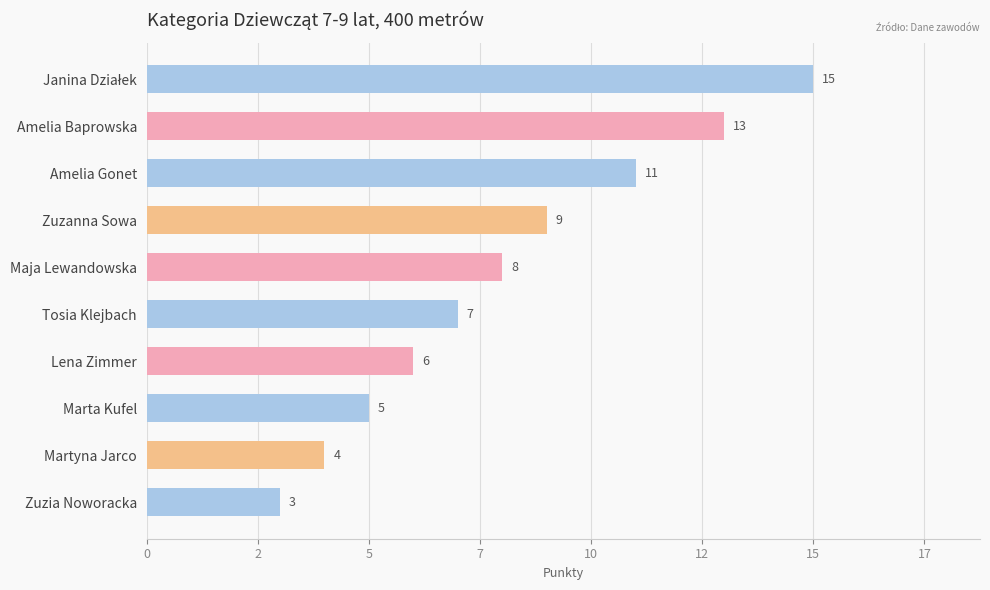

What is the smallest value displayed?

3